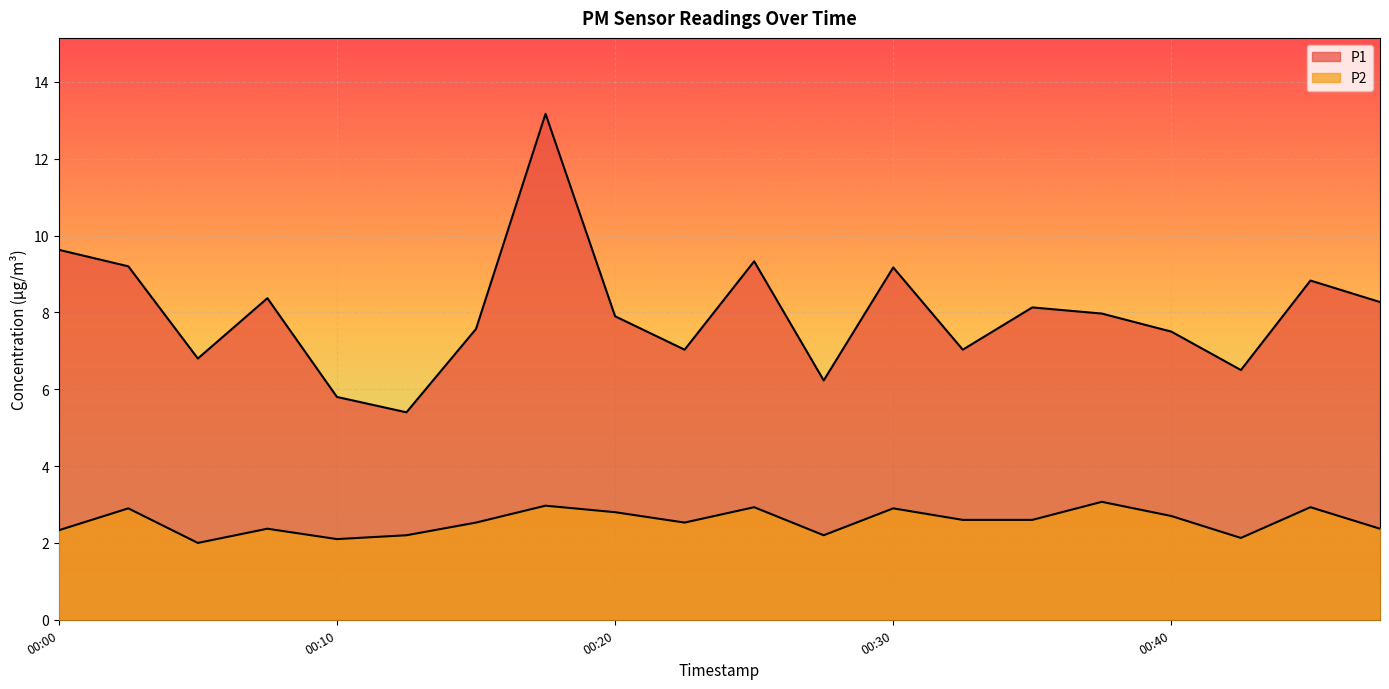

Which series has the largest range (max minus min)?

P1